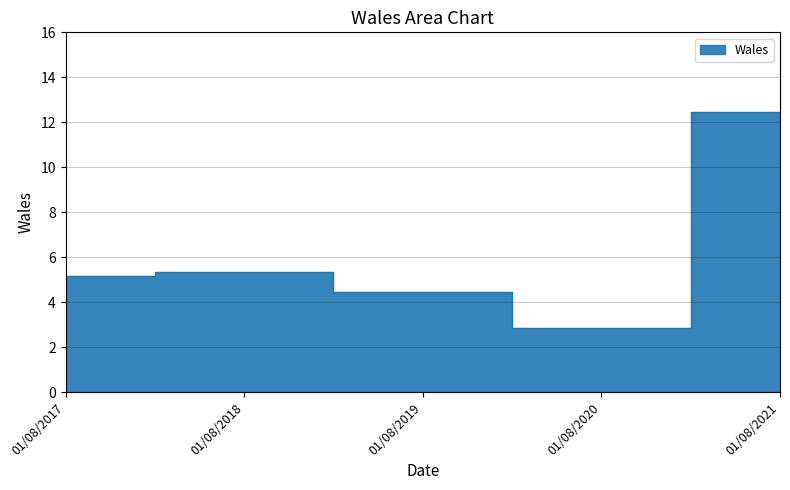

The chart shows a value of 8.6 at 01/08/2018. True or false?

False